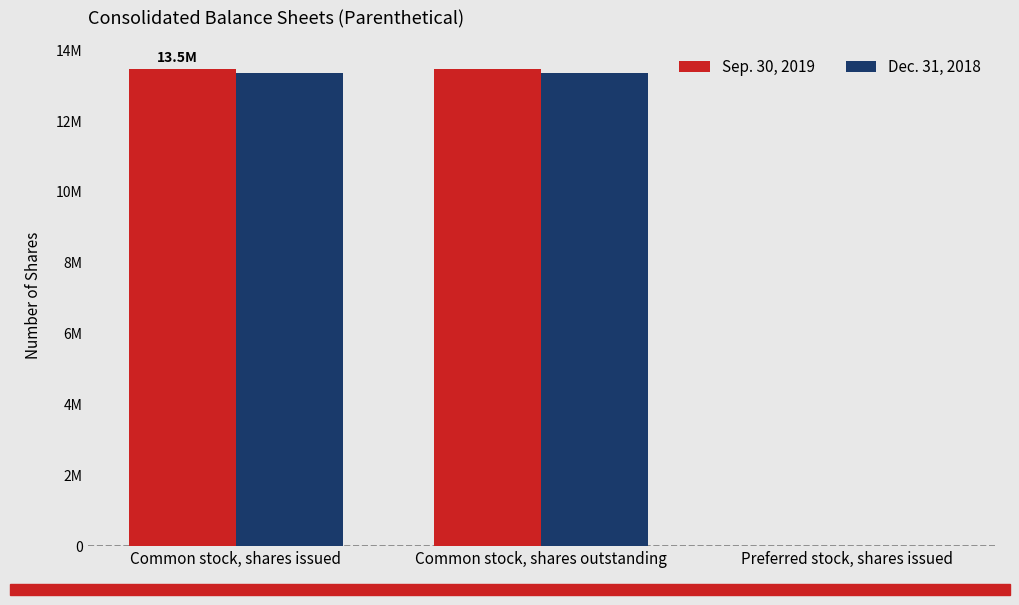

What is the sum of all Sep. 30, 2019 values?

26945874